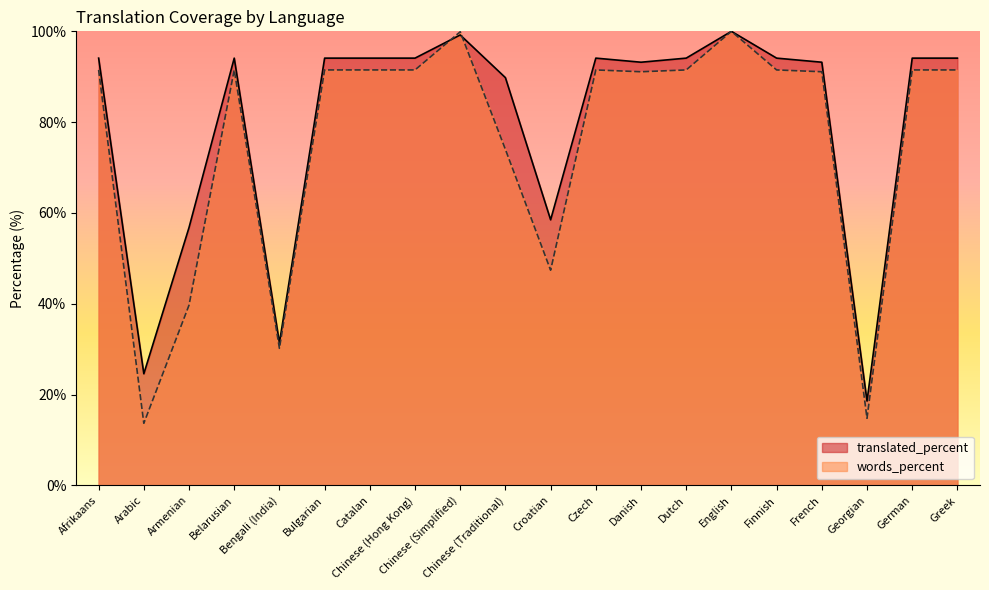

List the series in order of their overall mean, lowest first.

words_percent, translated_percent